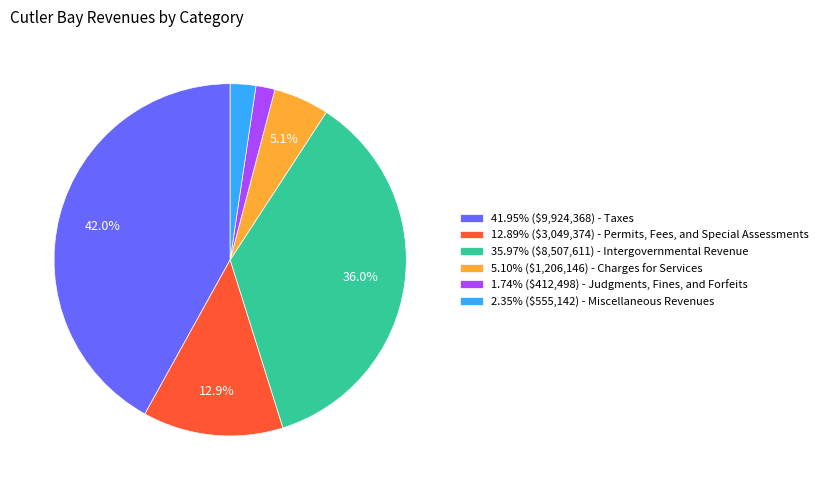

What percentage is NOT represented by 35.97% ($8,507,611) - Intergovernmental Revenue?

64.0%